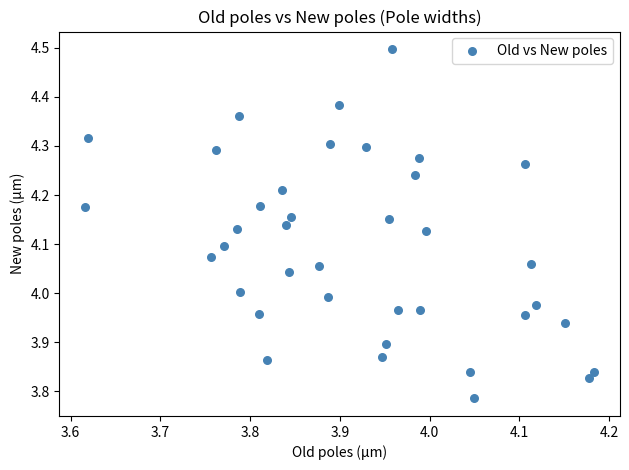

What is the range of X values (max minus min)?

0.6